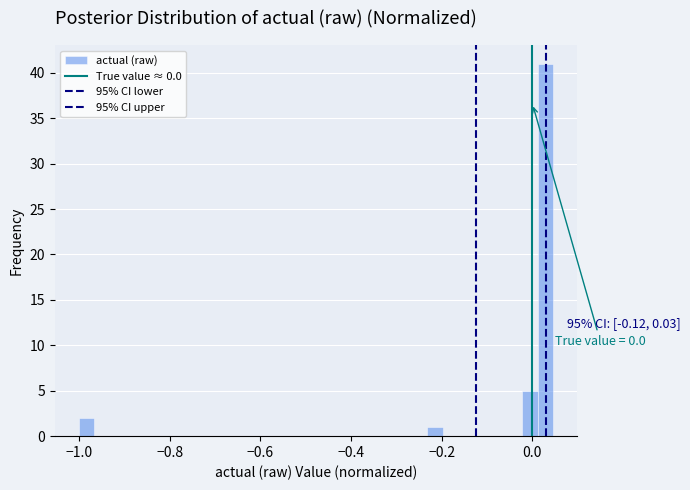

Read against the x-axis, roughly where is the centre of the tallest bar?

0.02